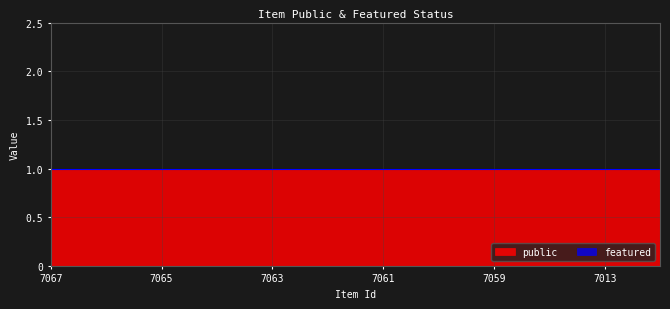

Is the value of featured at 7067 greater than the value of public at 7064?

No